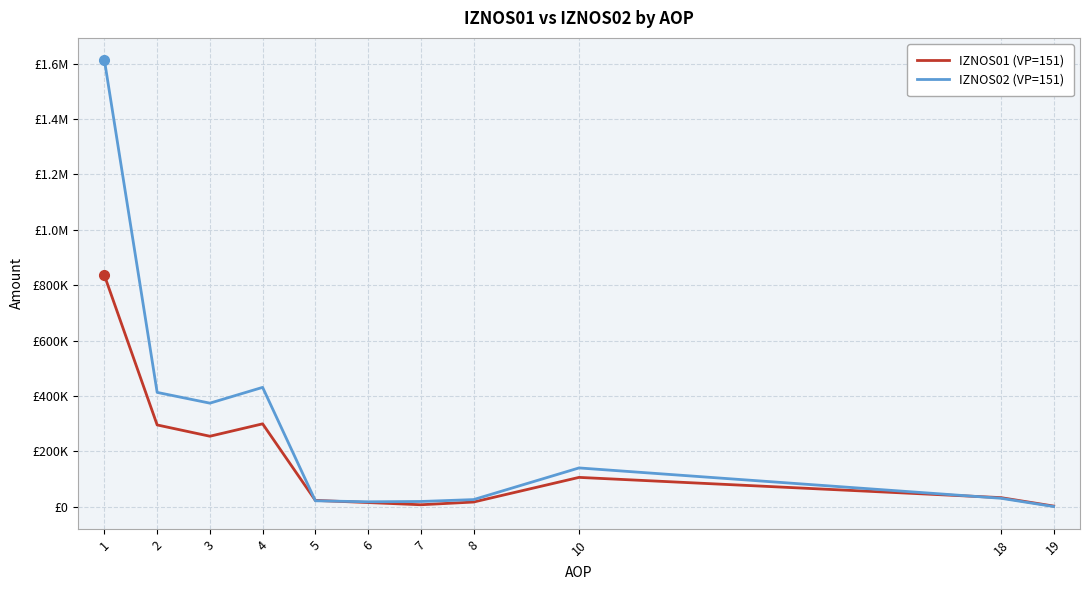

The IZNOS01 (VP=151) series shows 16636.8 at 8. True or false?

True